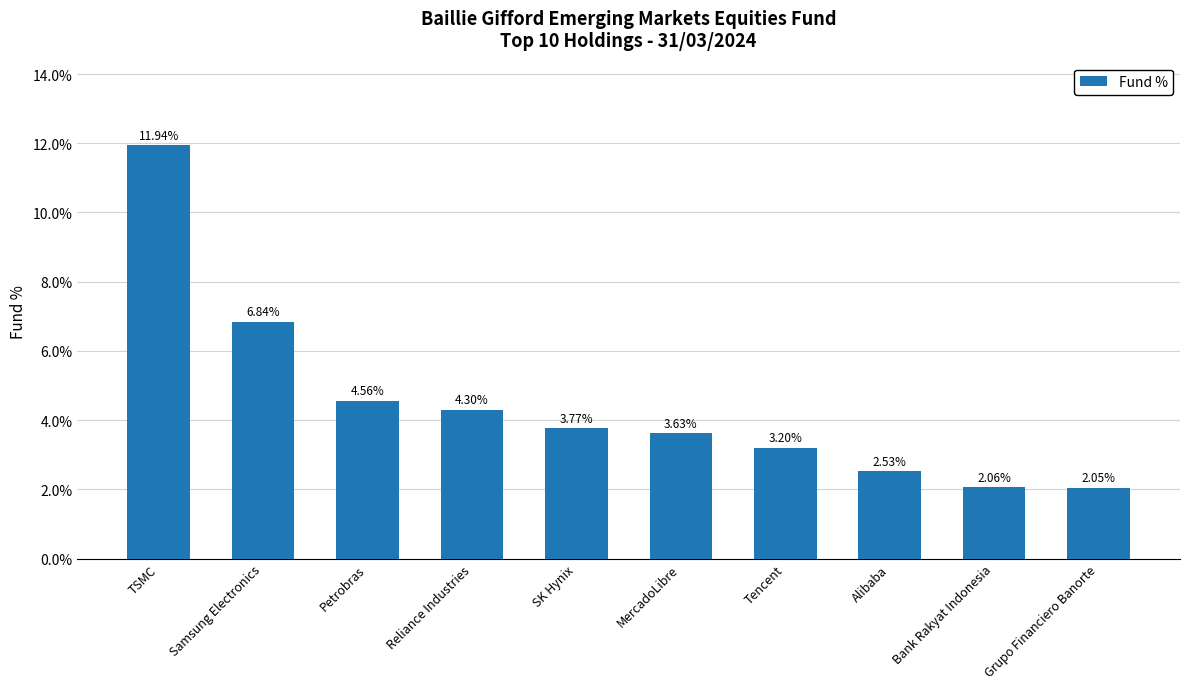

What is the change in value from TSMC to SK Hynix?

-8.2